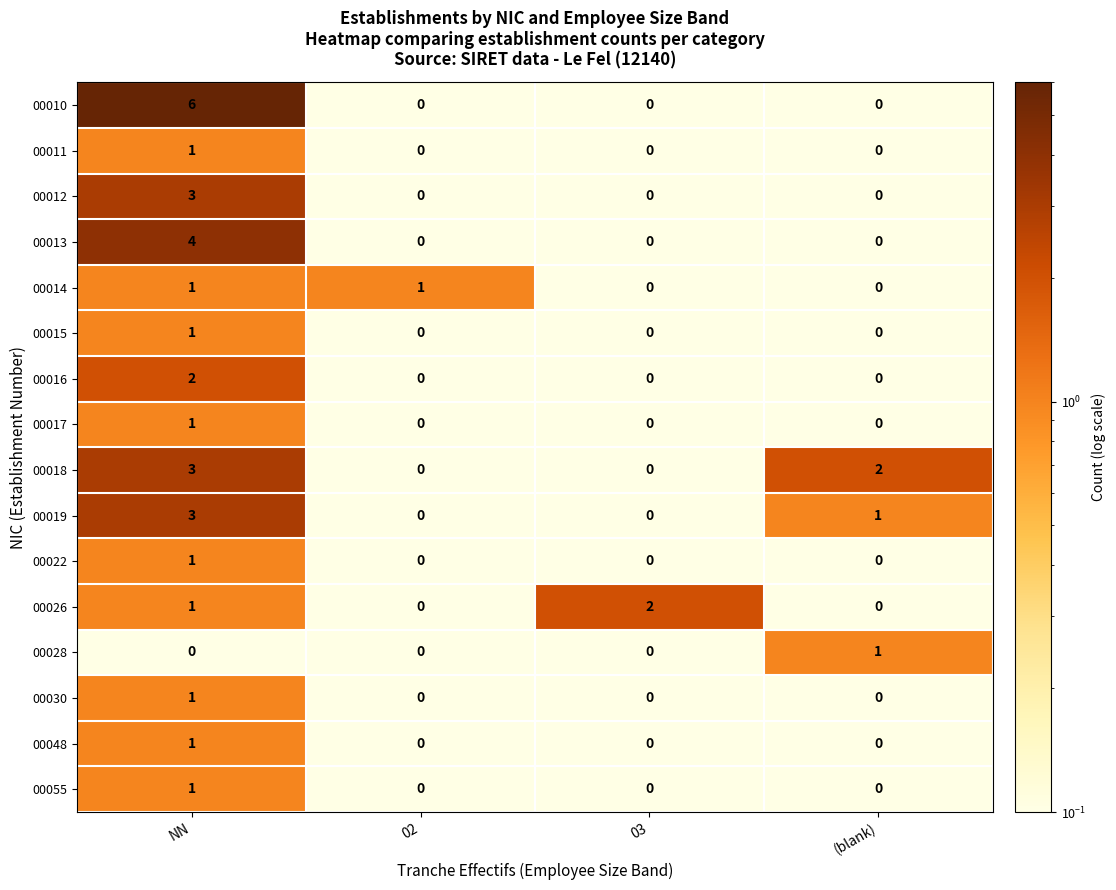

How many 00010 values are between 0 and 6?

4